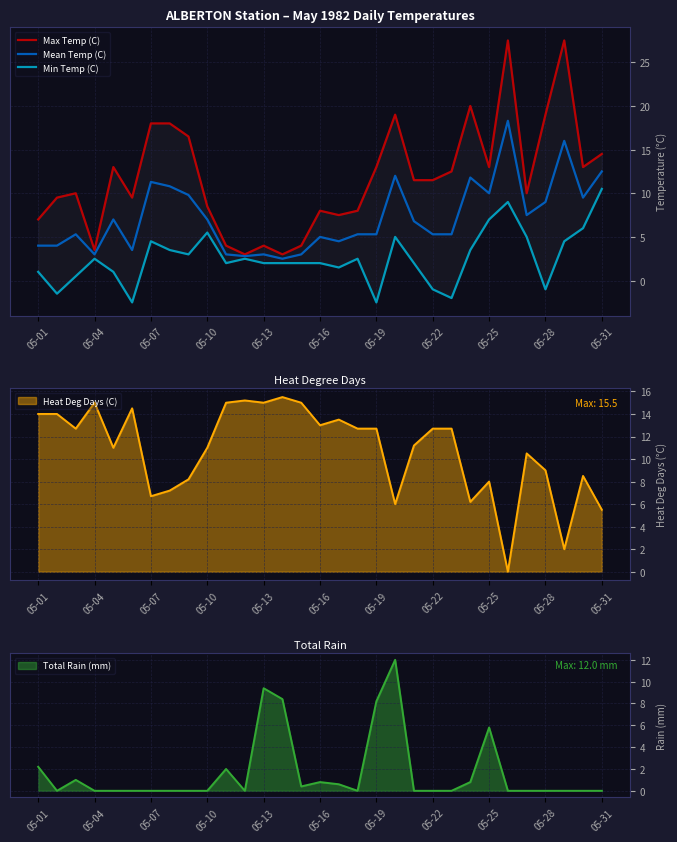

True or false: Mean Temp (C) and Max Temp (C) cross at least once.

False